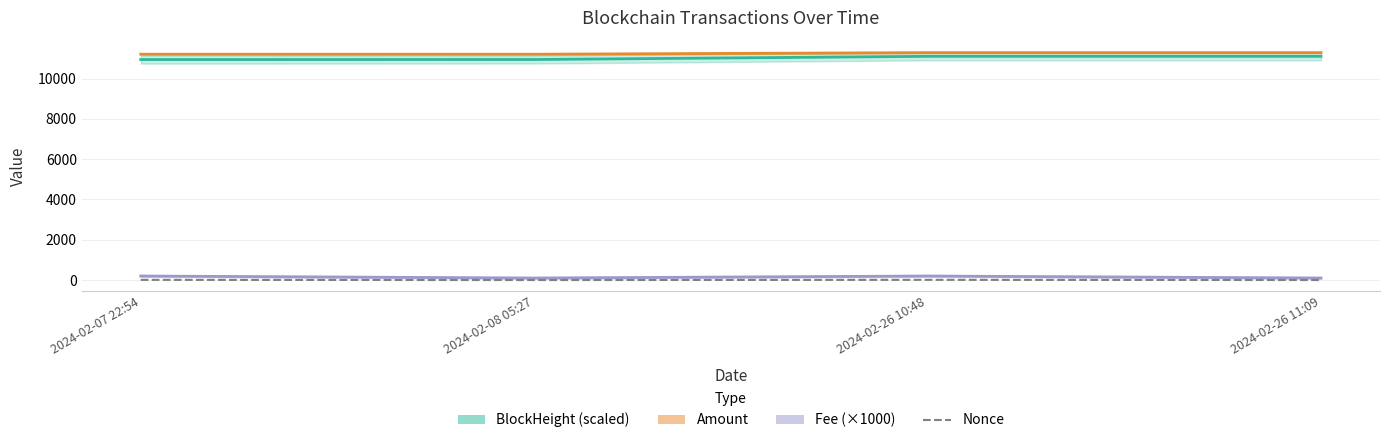

Which series has the largest range (max minus min)?

BlockHeight (scaled)